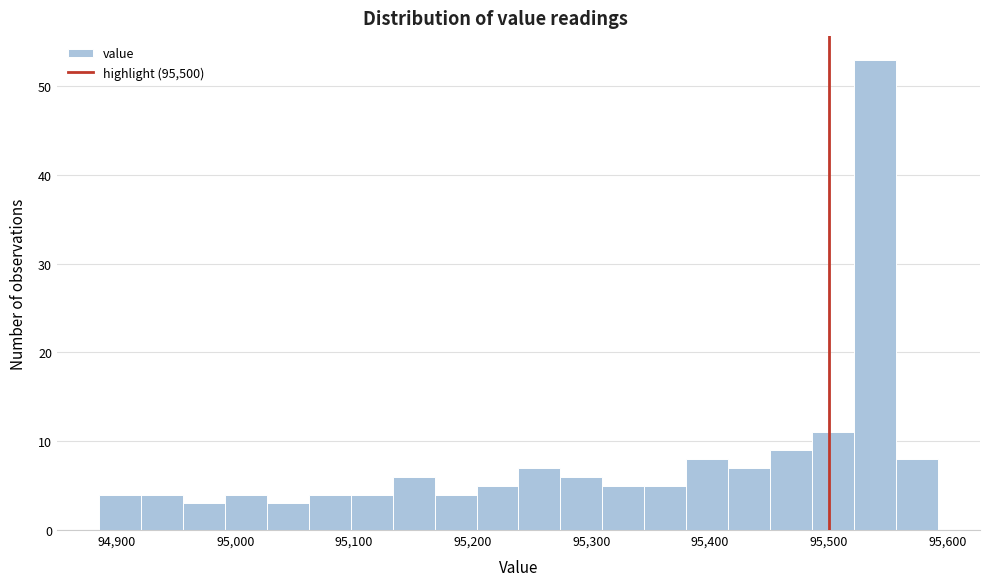

Read against the x-axis, roughly where is the centre of the tallest bar?

95540